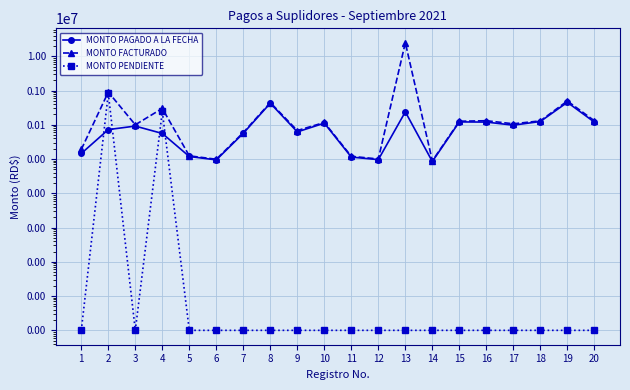

What is the smallest value displayed?

0.1